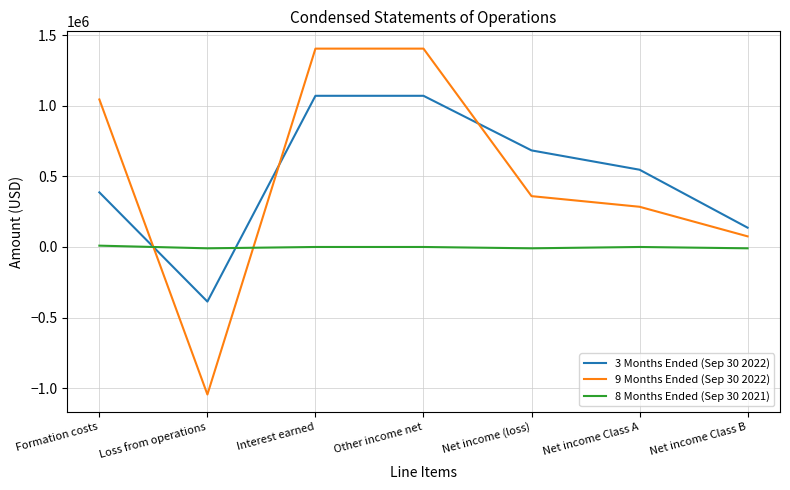

True or false: 3 Months Ended (Sep 30 2022) and 9 Months Ended (Sep 30 2022) intersect in this chart.

True